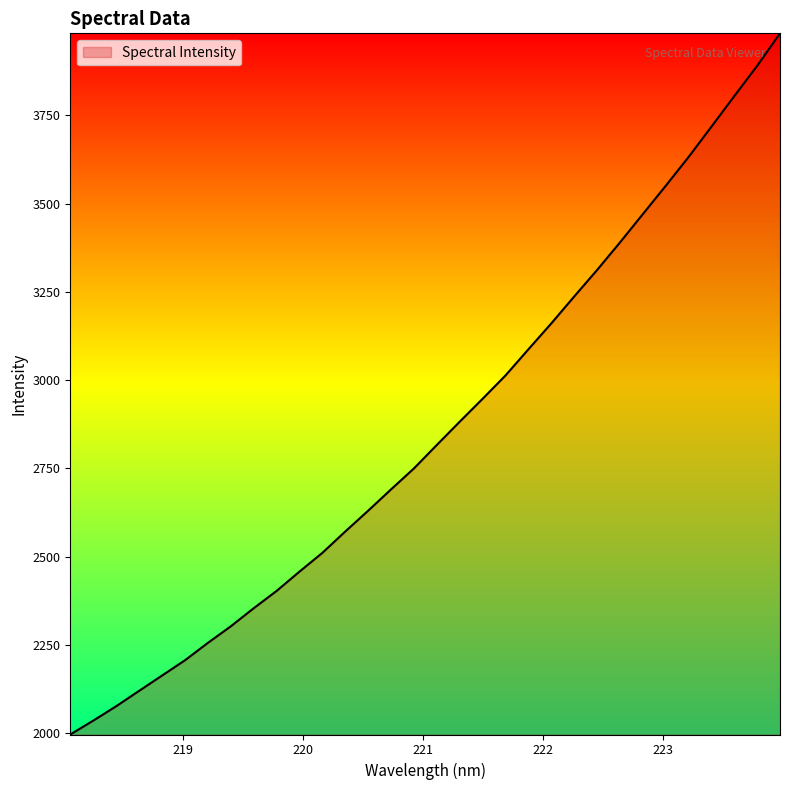

What is the maximum value shown in the chart?

3982.5